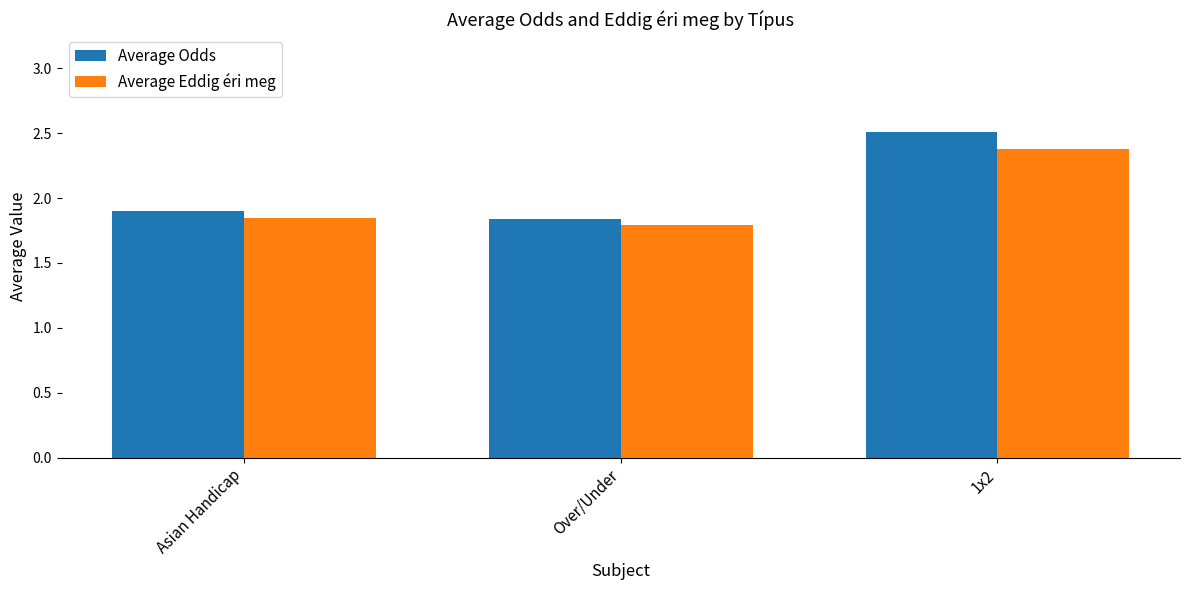

What position from the right is Asian Handicap?

3